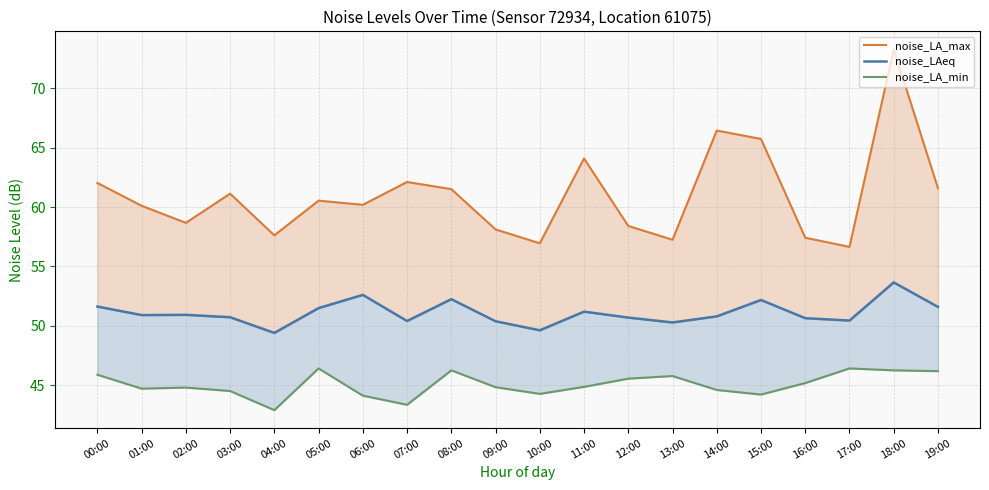

What is the total value across all series at 16:00?

153.3